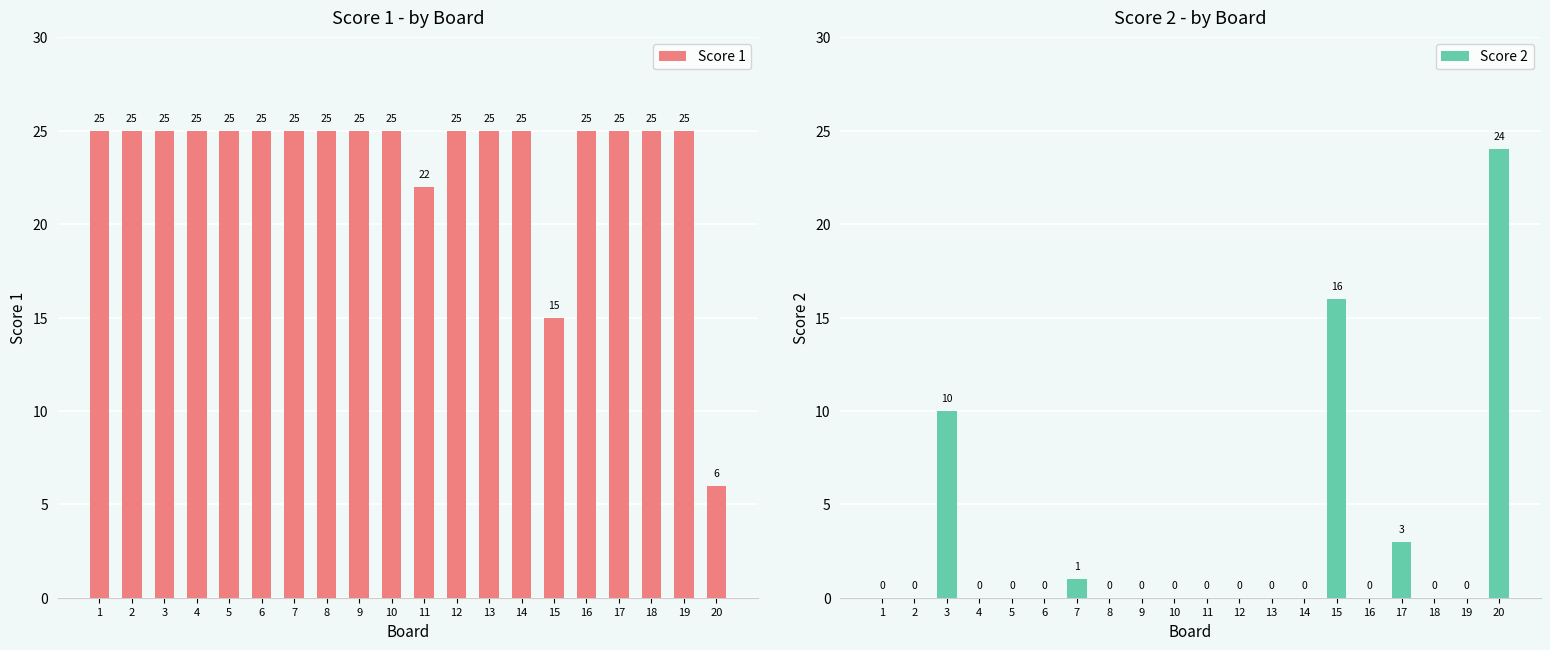

What is the difference between the maximum and second lowest values in the Score 1 series?

10